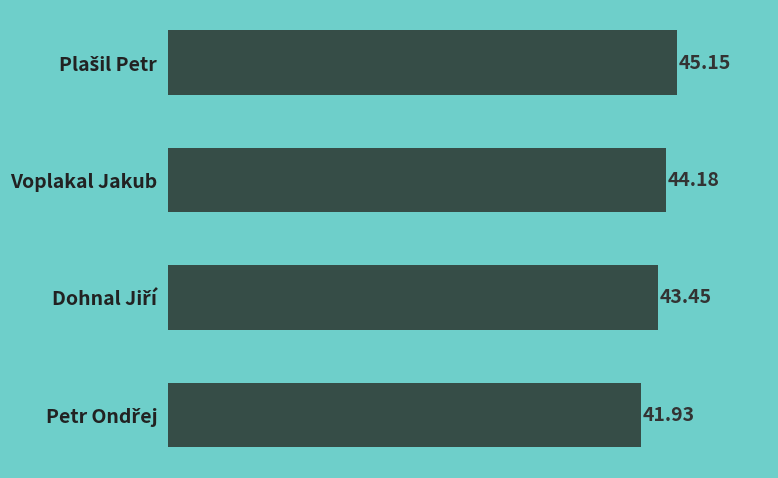

What is the difference between the maximum and minimum values?

3.2